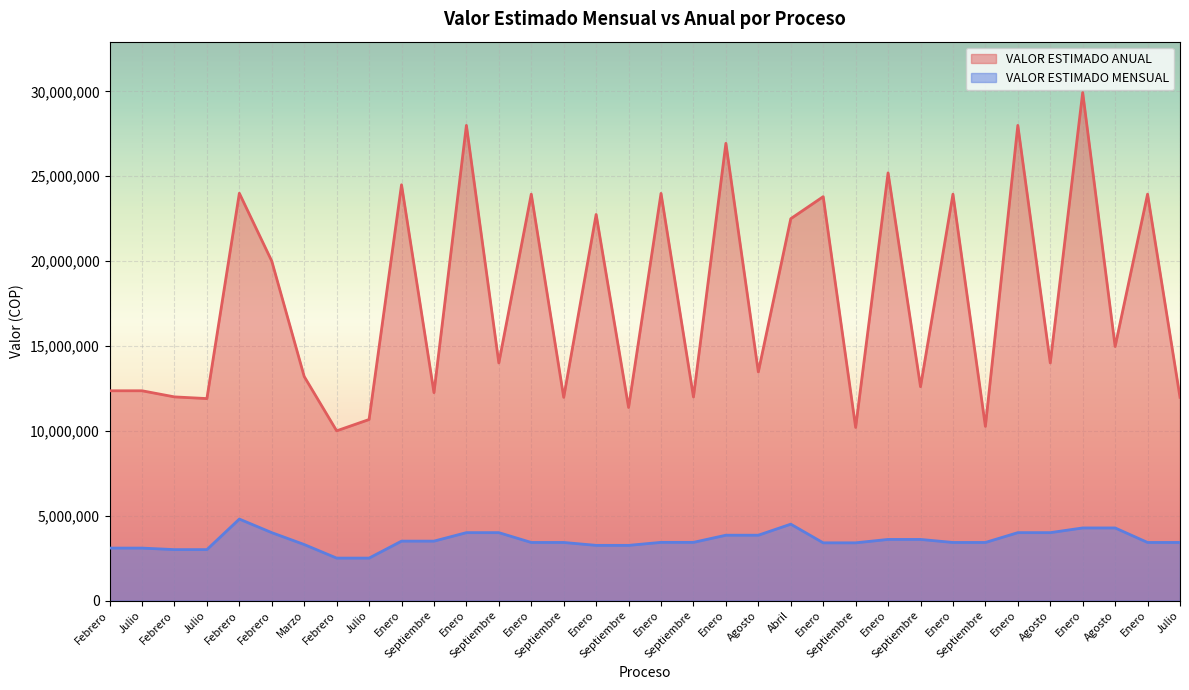

Which series has the largest range (max minus min)?

VALOR ESTIMADO ANUAL